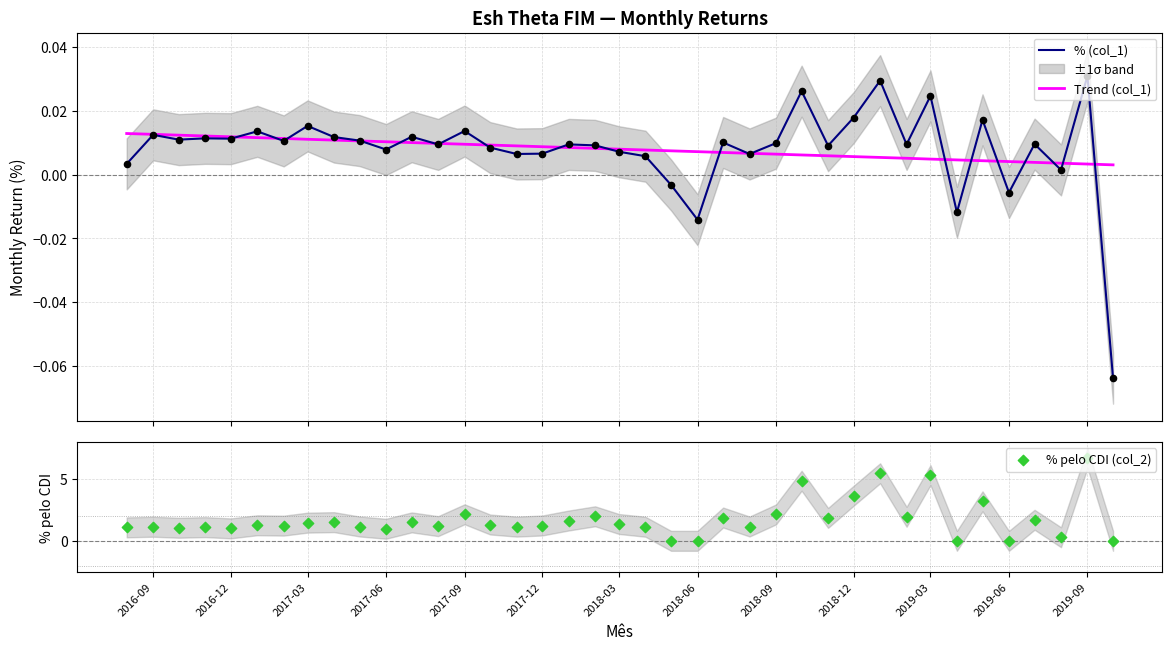

Which series reaches the maximum Y coordinate?

% pelo CDI (col_2)